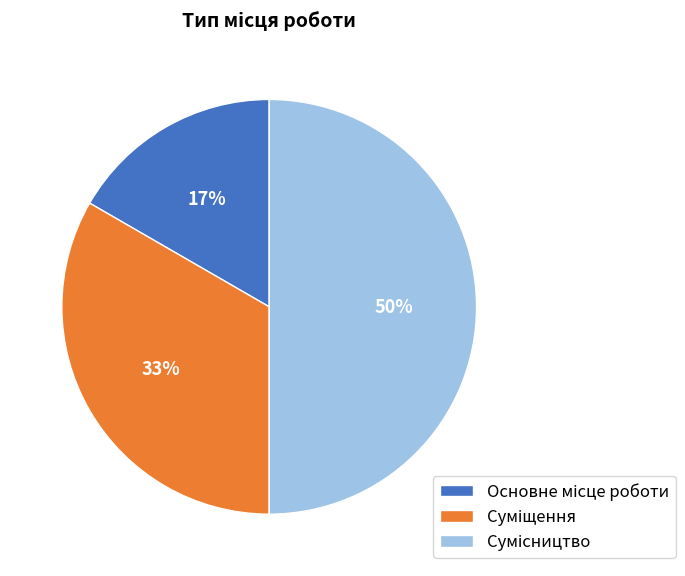

To the nearest percent, what is the difference between the largest and smallest slice percentages?

33%